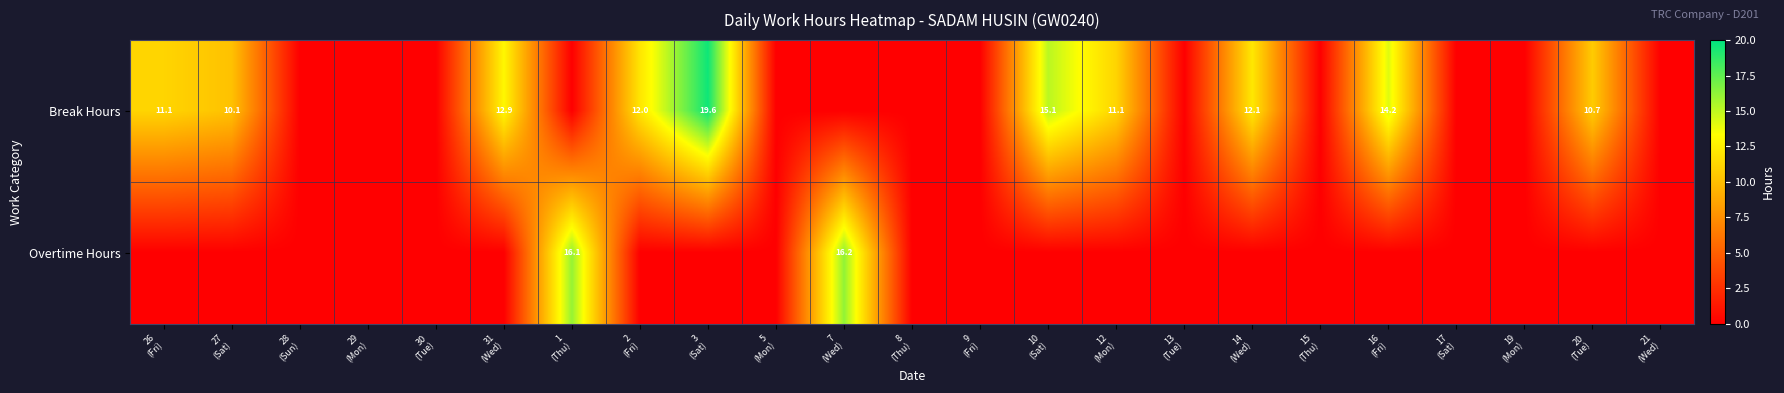

Between 14 (Wed) and 20 (Tue), which series saw the biggest shift?

Break Hours